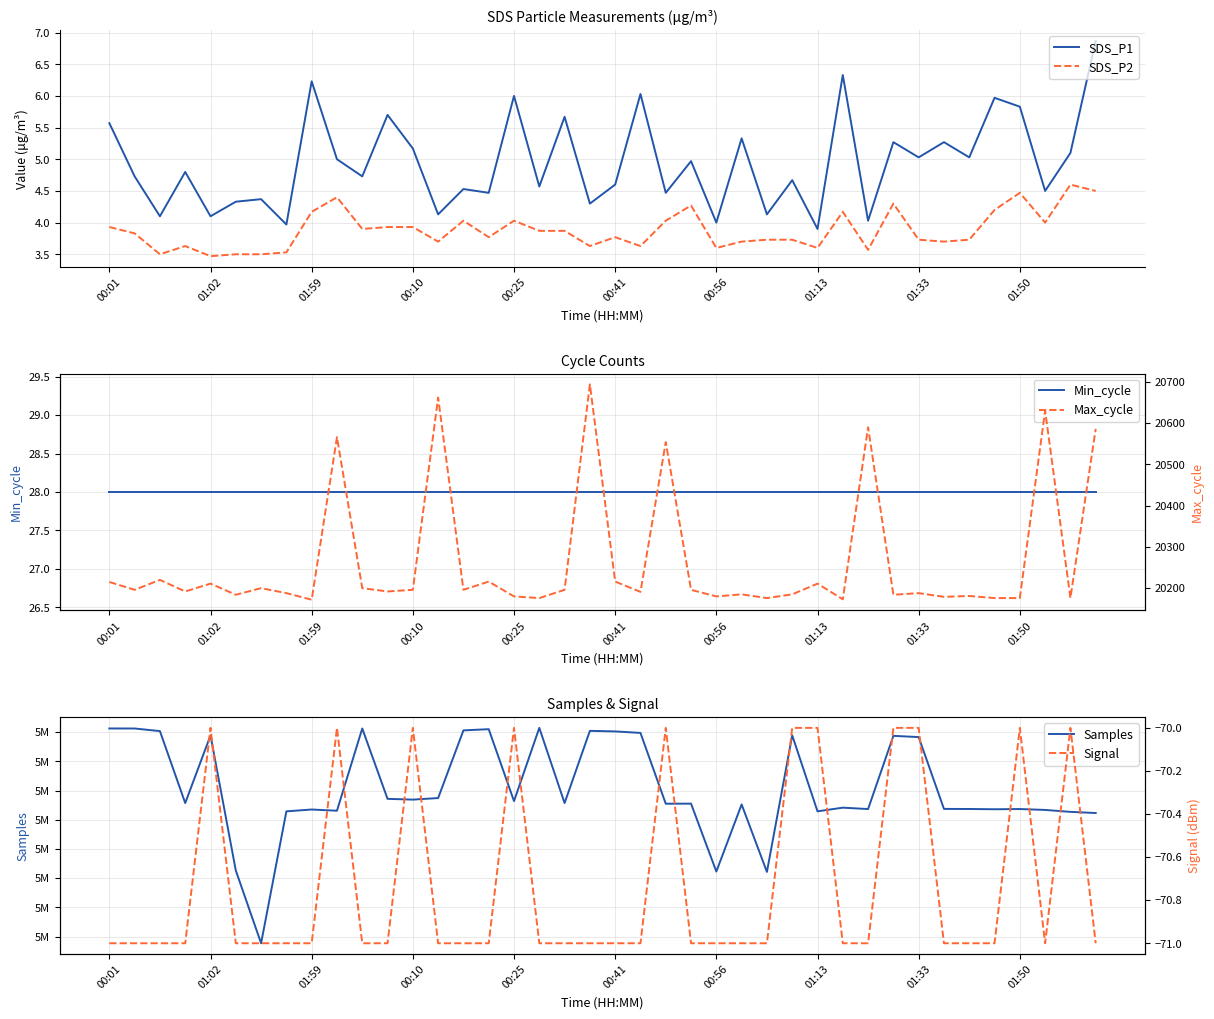

At which category is the sum across all series the highest?

19